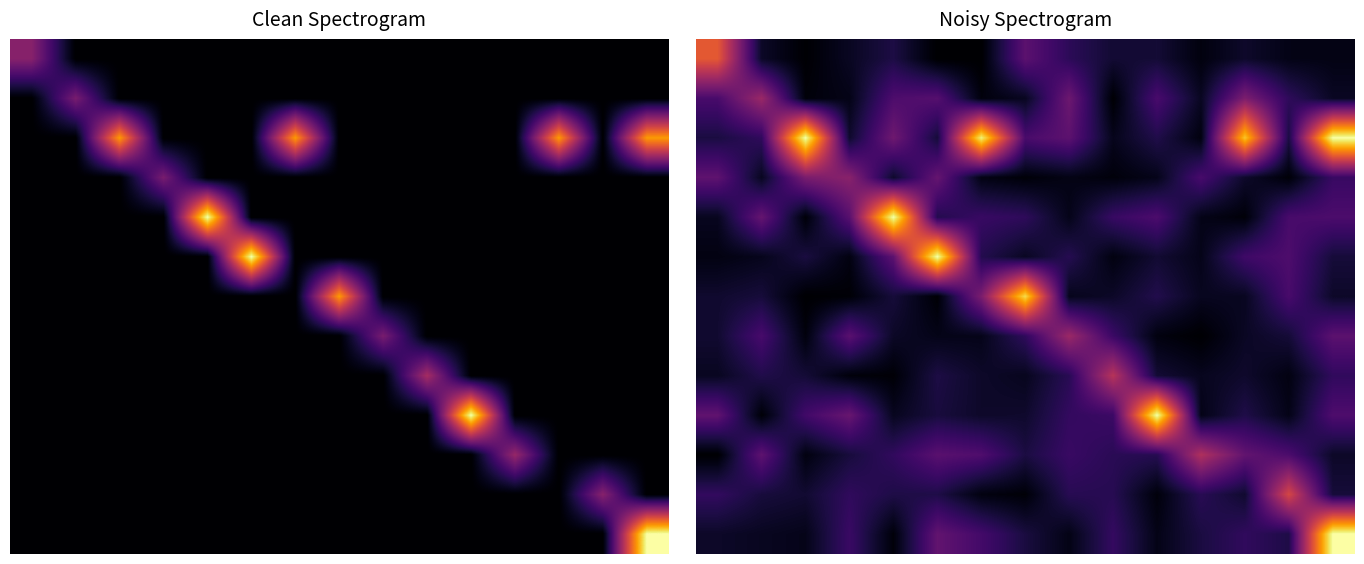

At which category is the sum across all series the highest?

14